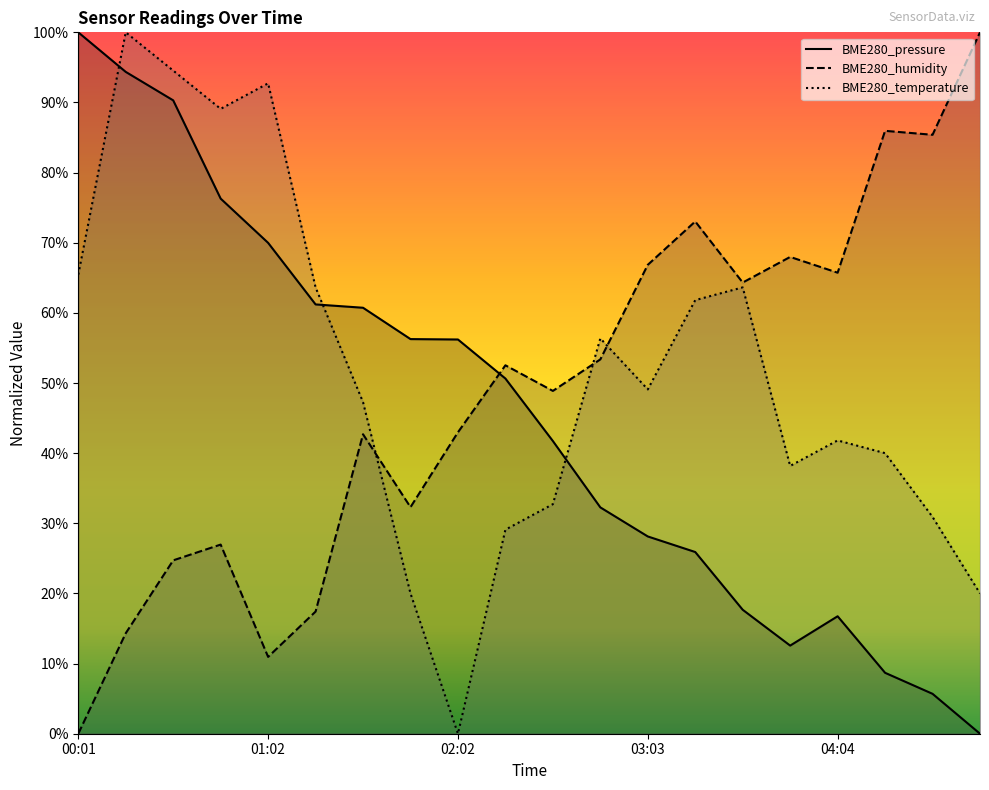

Which category has the lowest value in the BME280_temperature series?

02:02